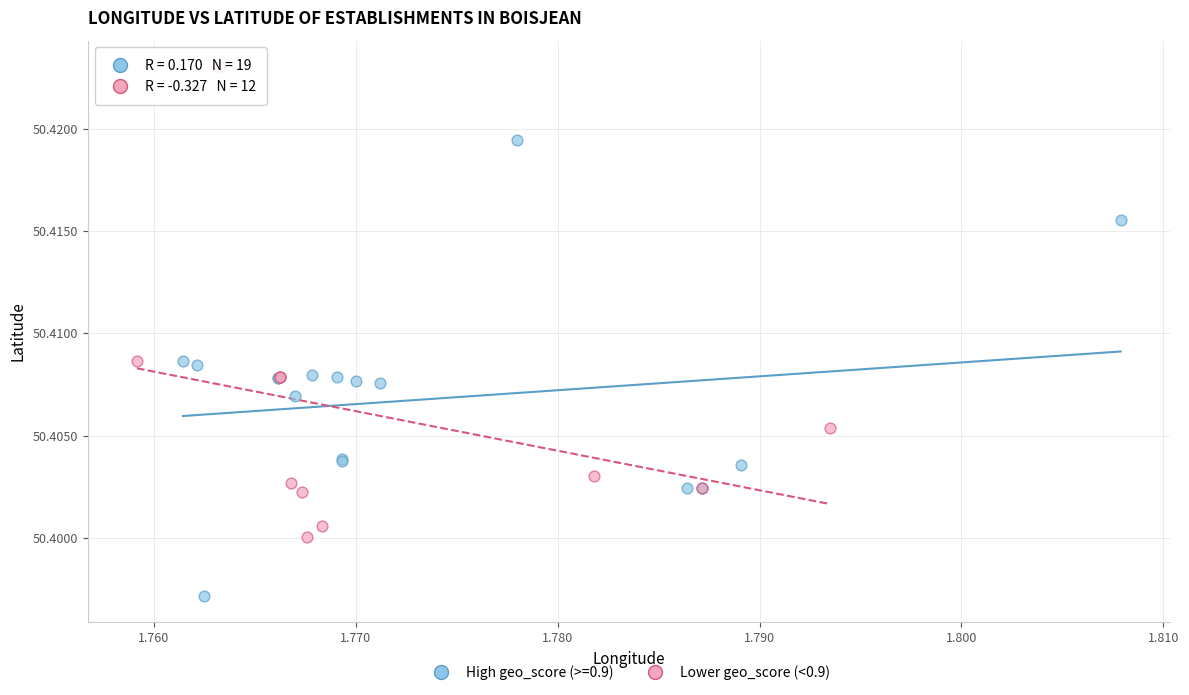

Which series reaches the minimum Y coordinate?

High geo_score (>=0.9)